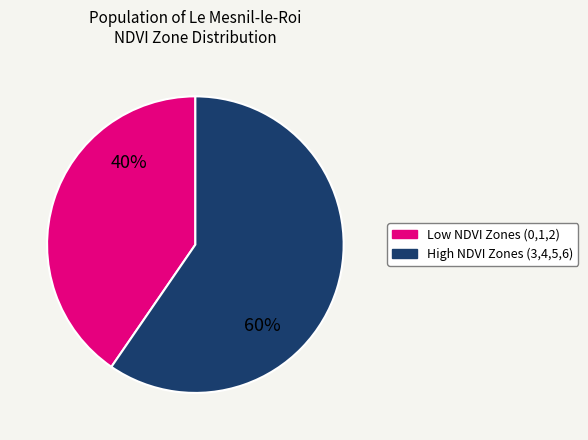

What is the ratio of the value at High NDVI Zones (3,4,5,6) to the value at Low NDVI Zones (0,1,2)?

1.5